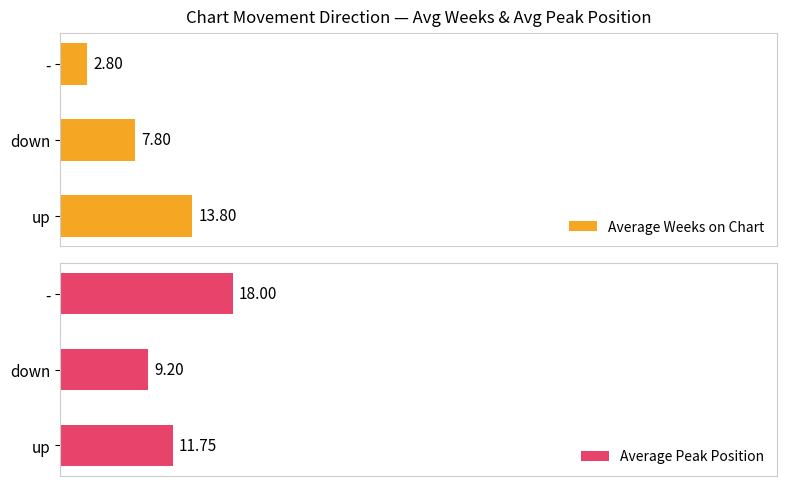

Count the number of data series in this chart.

2